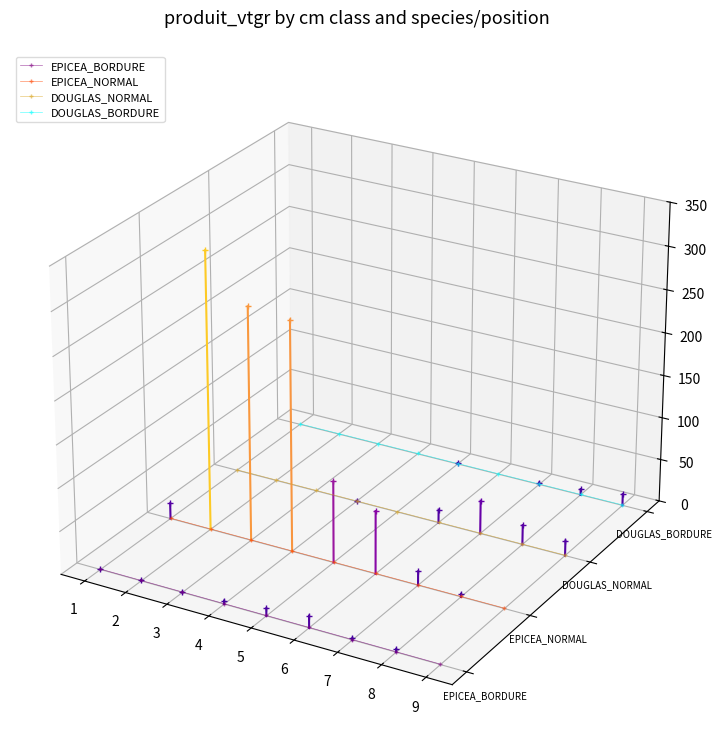

How many series are shown in this chart?

4